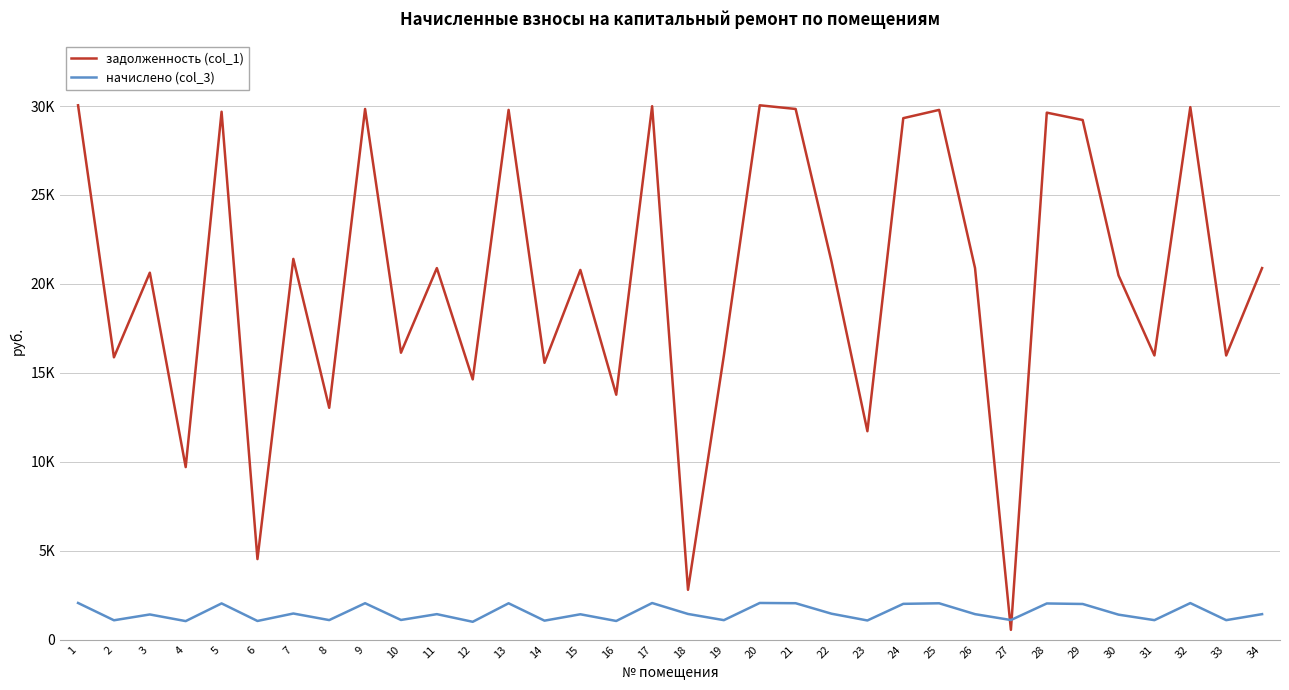

Where does the начислено (col_3) series first go above 1435?

1